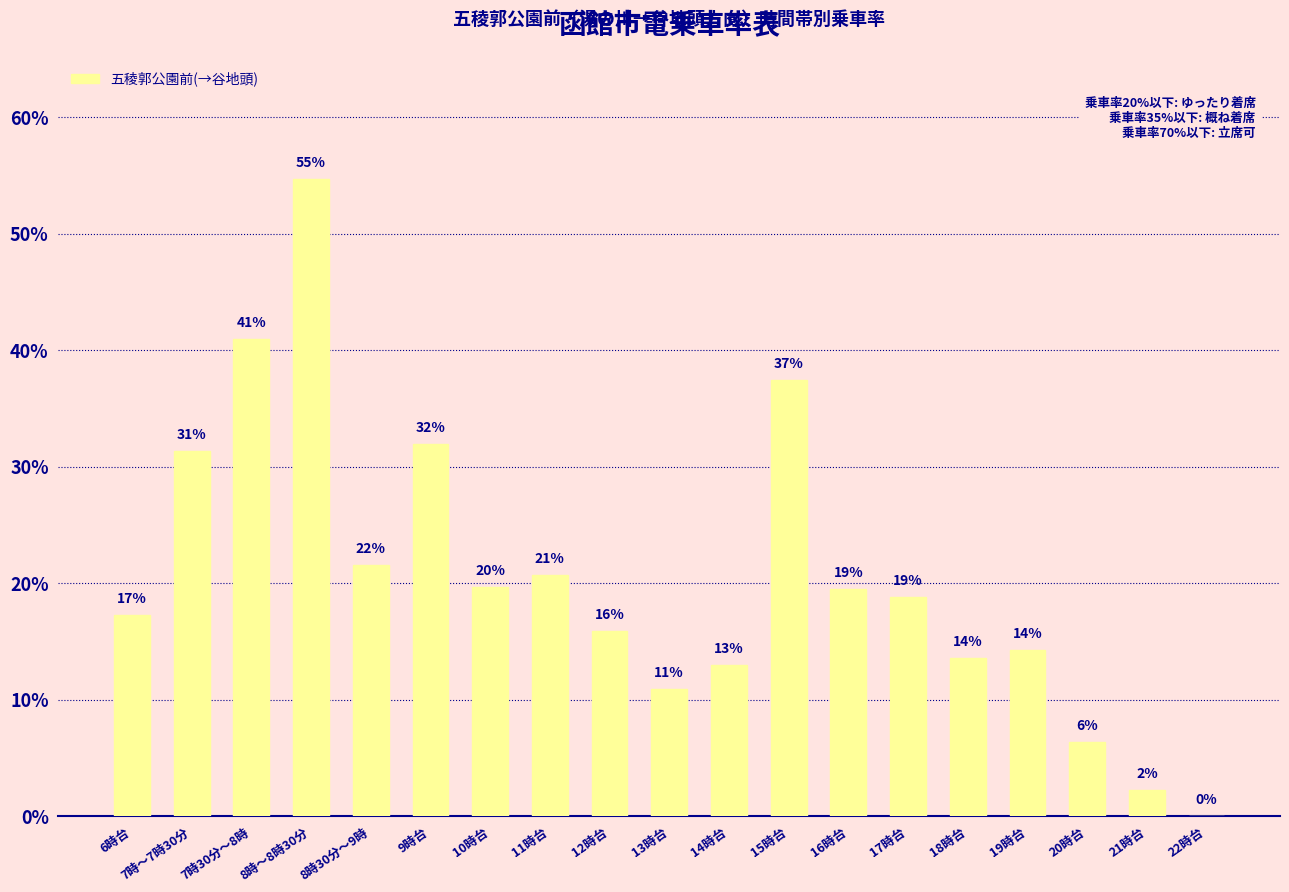

How many bars are there in total?

19